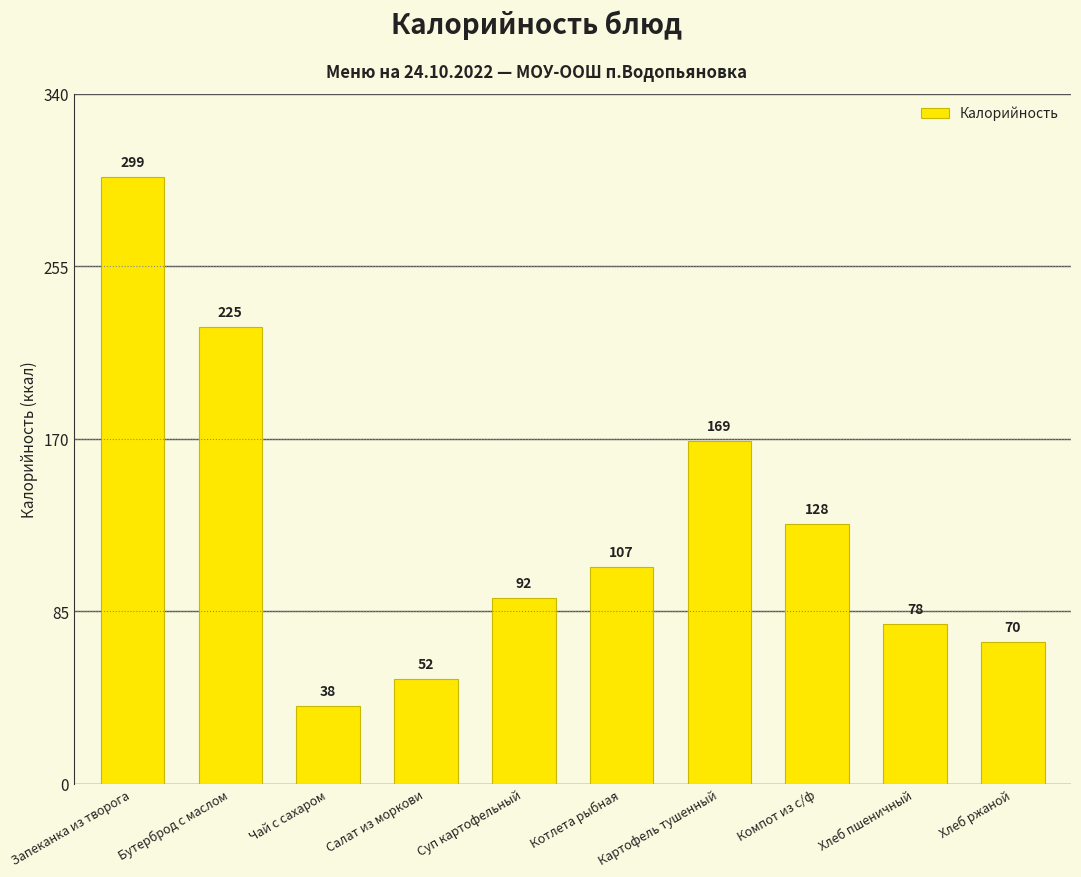

Rank the categories by value from lowest to highest.

Чай с сахаром, Салат из моркови, Хлеб ржаной, Хлеб пшеничный, Суп картофельный, Котлета рыбная, Компот из с/ф, Картофель тушенный, Бутерброд с маслом, Запеканка из творога